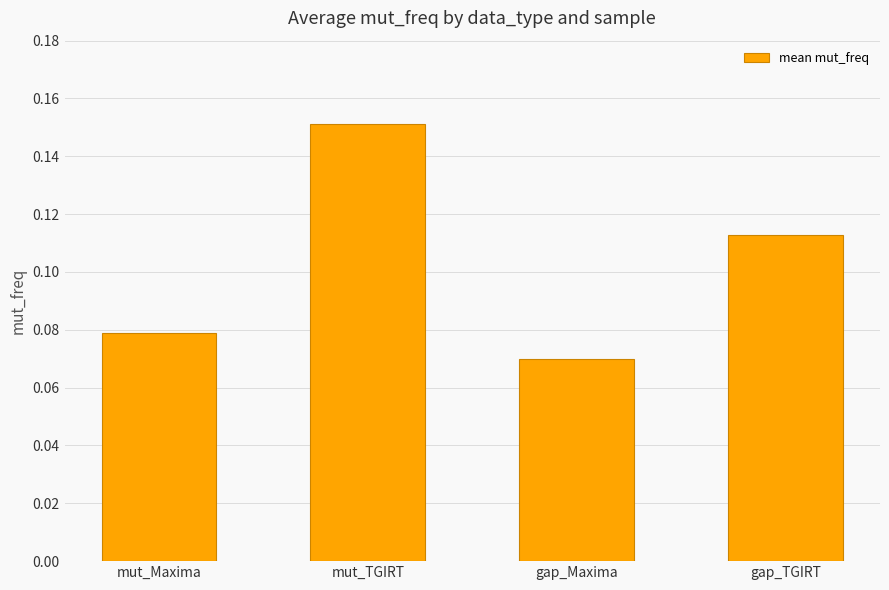

At which label is the value closest to 0?

gap_Maxima